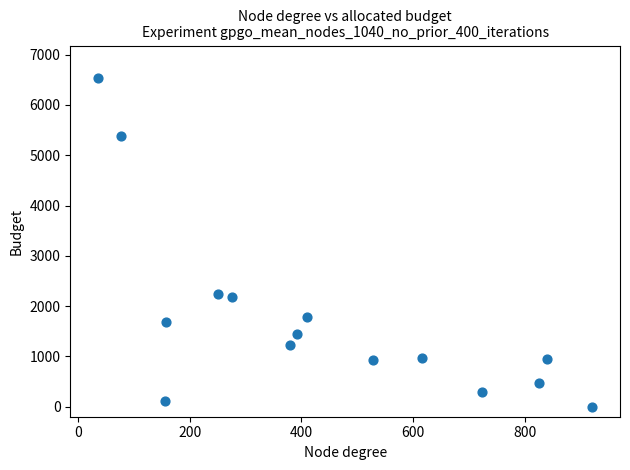

What is the range of Y values (max minus min)?

6529.3